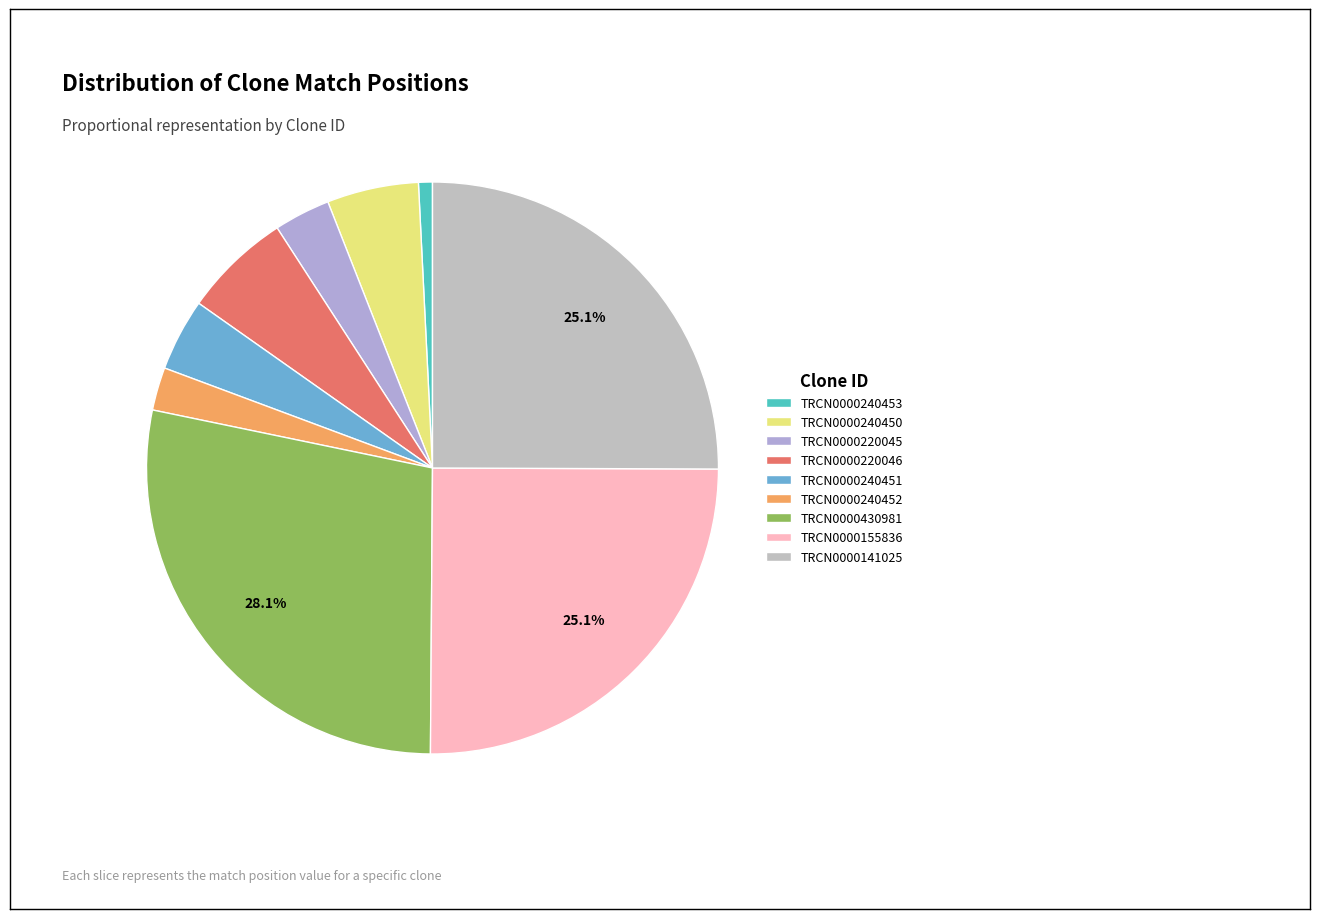

Combined, do TRCN0000240450 and TRCN0000430981 account for over 50%?

No